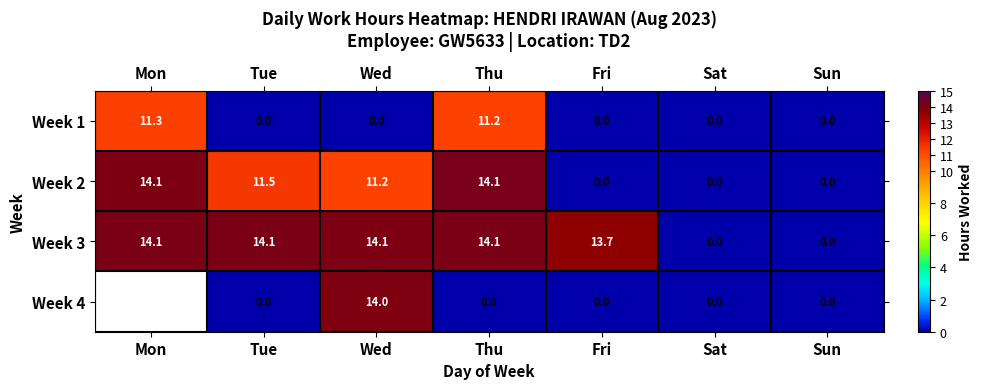

What is the highest value of the Week 2 series?

14.1